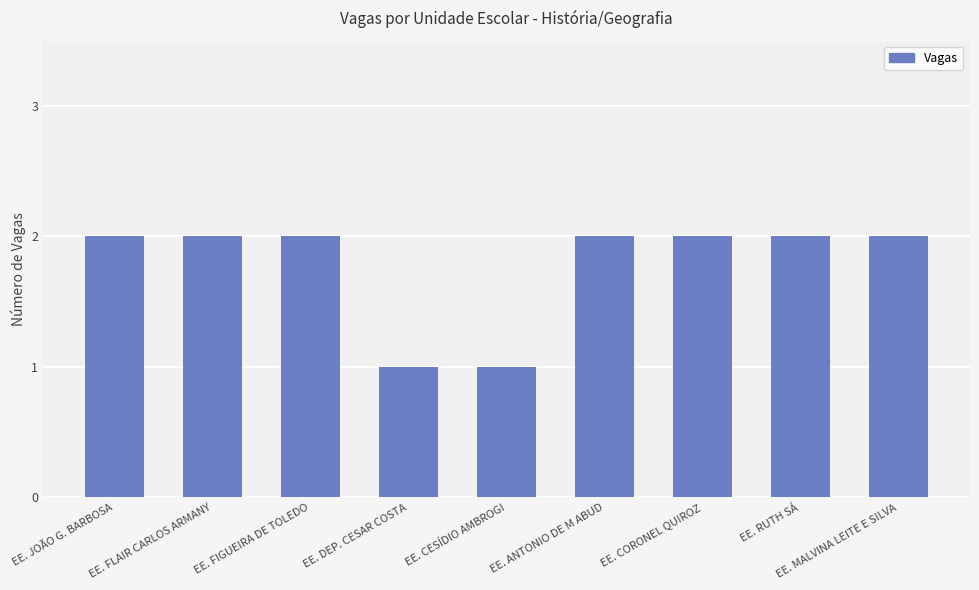

How many bars are there in total?

9